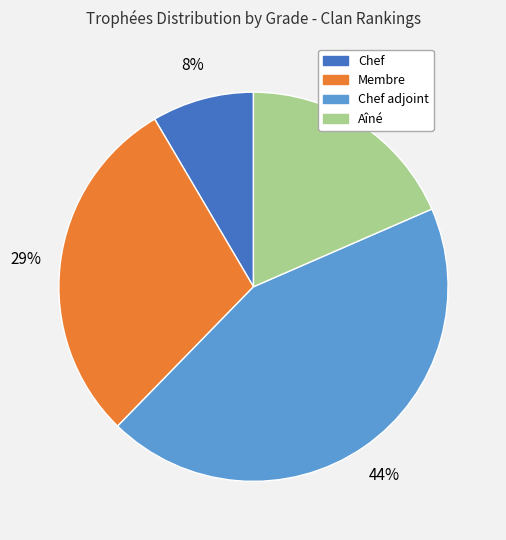

To the nearest percent, what is the average slice percentage?

25%